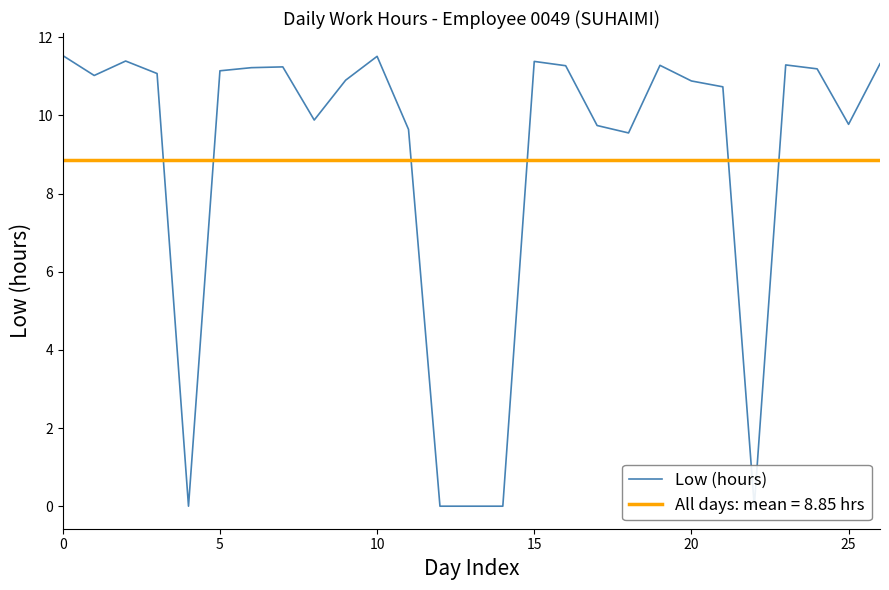

Is this an area chart (filled region under the line)?

No